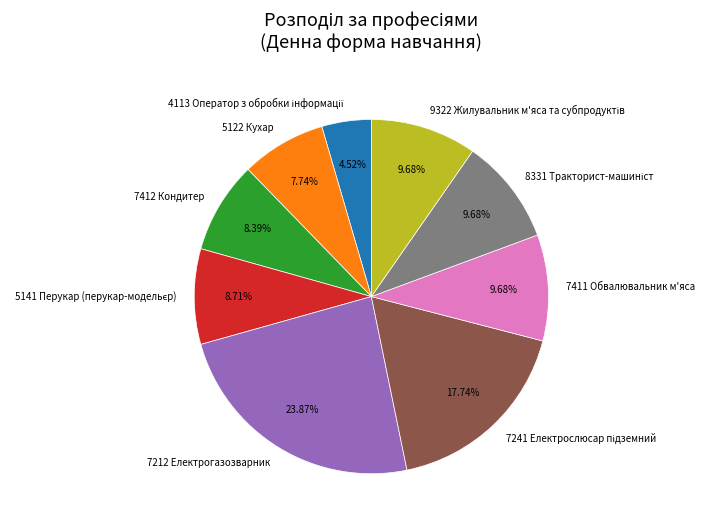

Is there a majority slice in this chart?

No